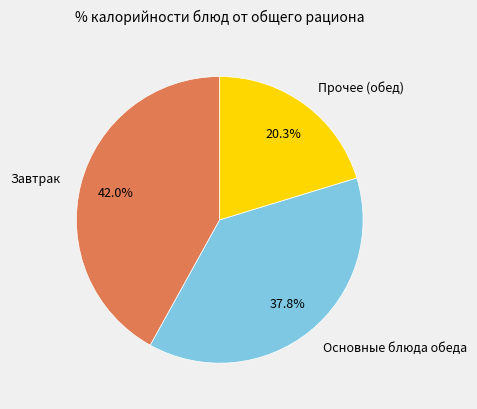

Which slice is the largest?

Завтрак